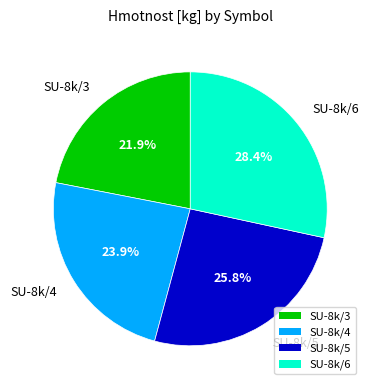

To the nearest percent, what is the combined percentage of SU-8k/5 and SU-8k/6?

54%